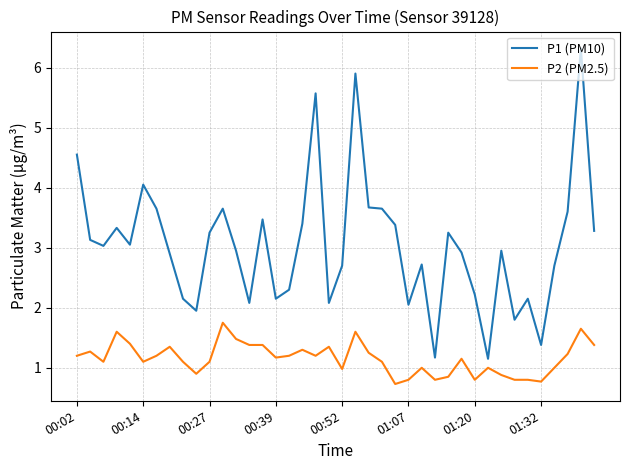

What are all the series names shown in the legend?

P1 (PM10), P2 (PM2.5)